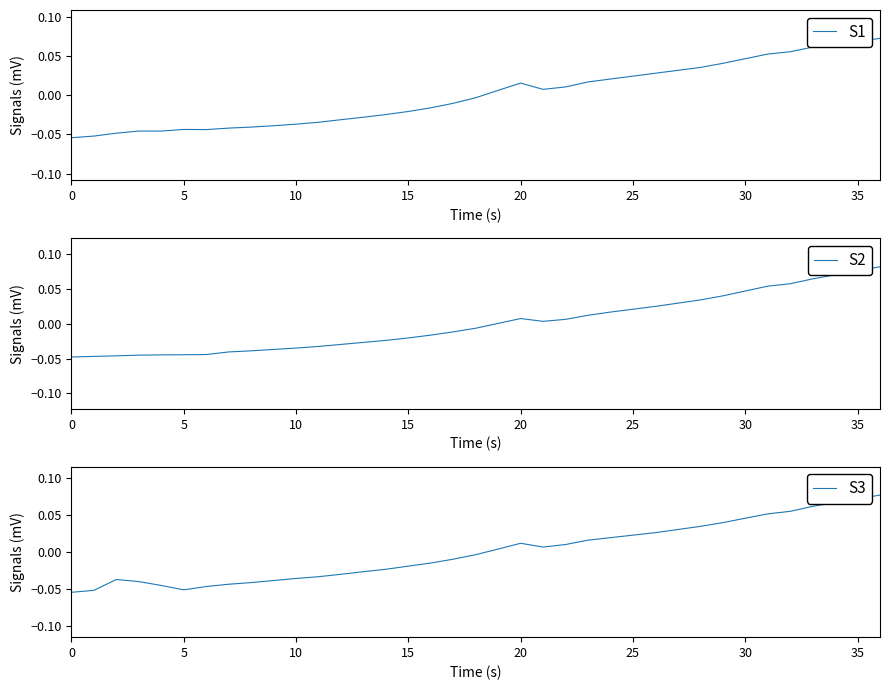

How many interior local peaks does the S1 series have?

3